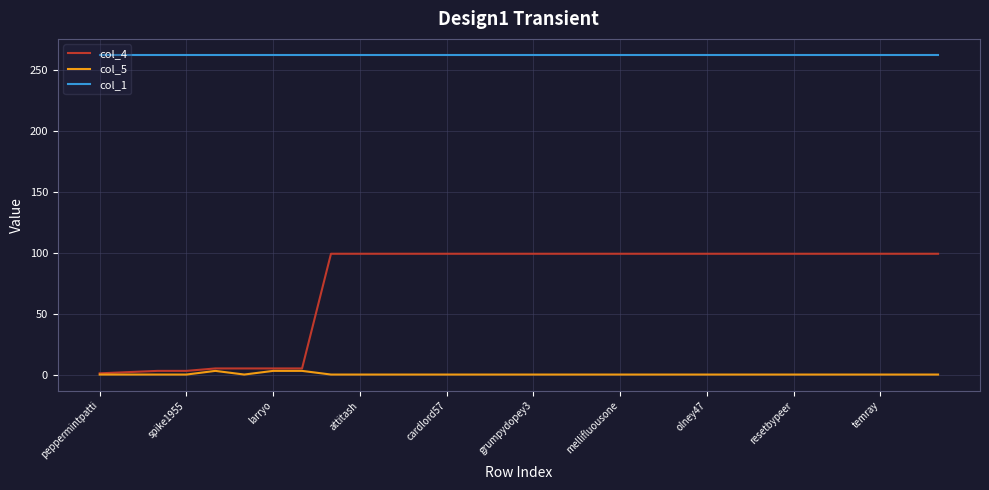

Which series has the largest range (max minus min)?

col_4